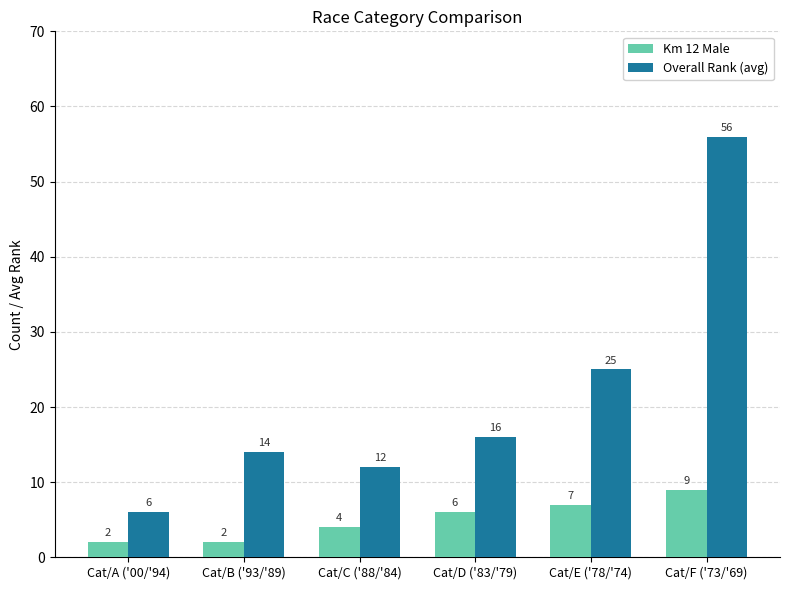

Rank the series by their maximum value, from highest to lowest.

Overall Rank (avg), Km 12 Male